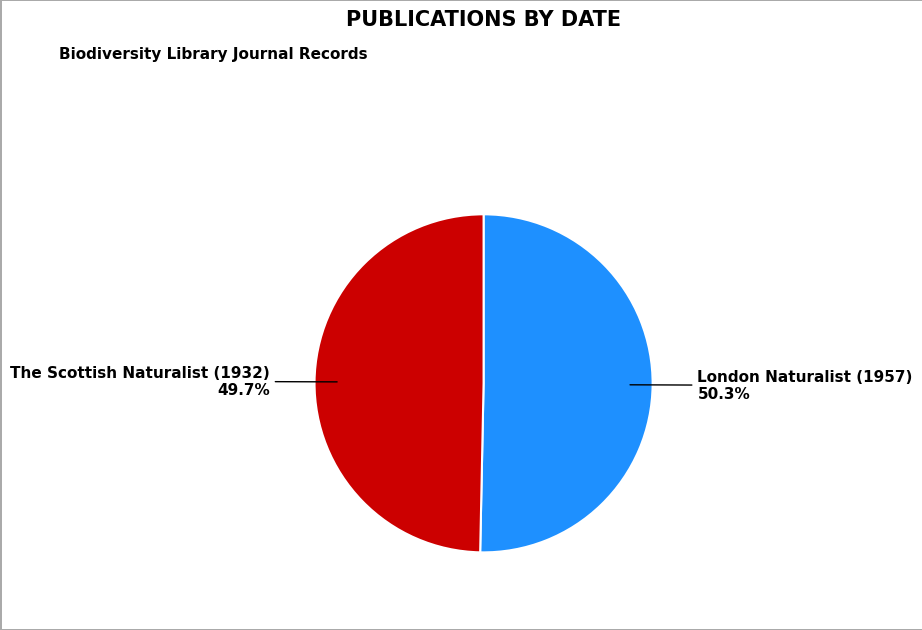

Does any single category account for the majority?

Yes